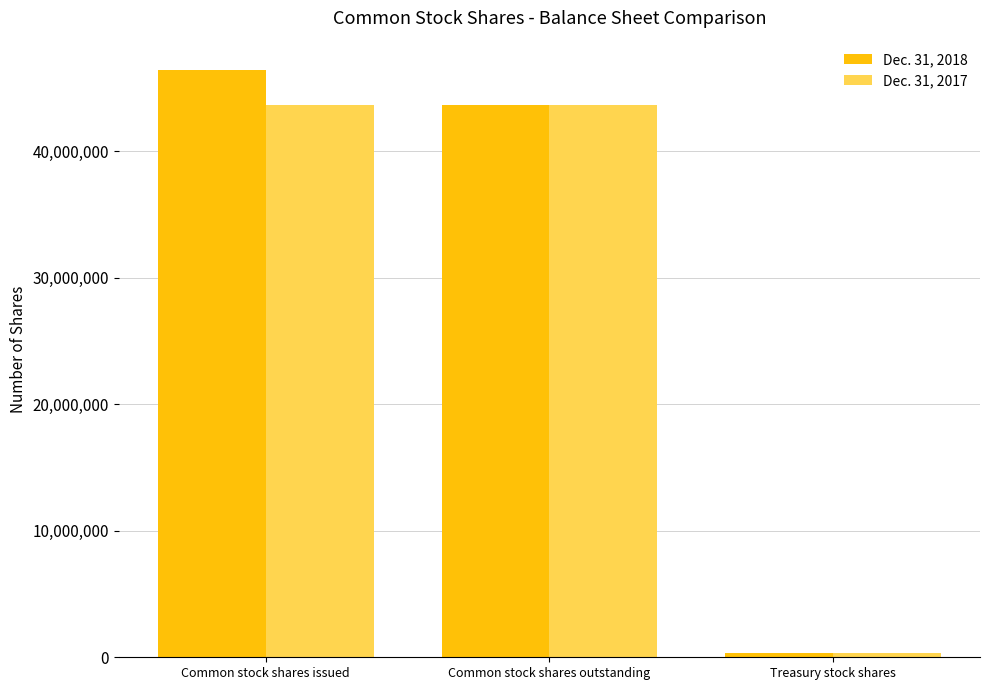

What is the difference between the second highest and minimum values in the Dec. 31, 2017 series?

43367315